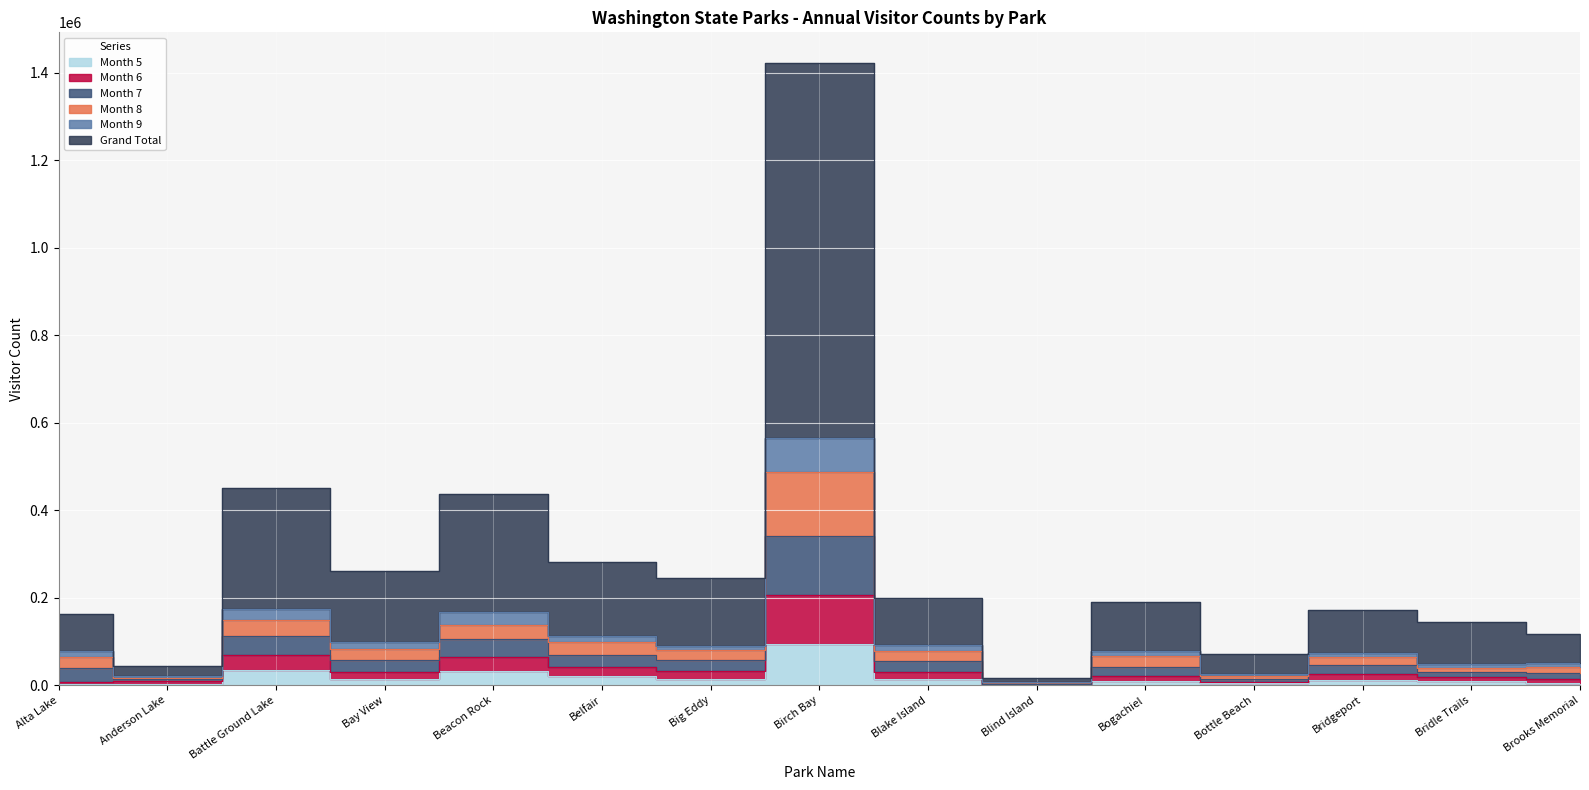

What is the label of the 12th point from the left?

Bottle Beach